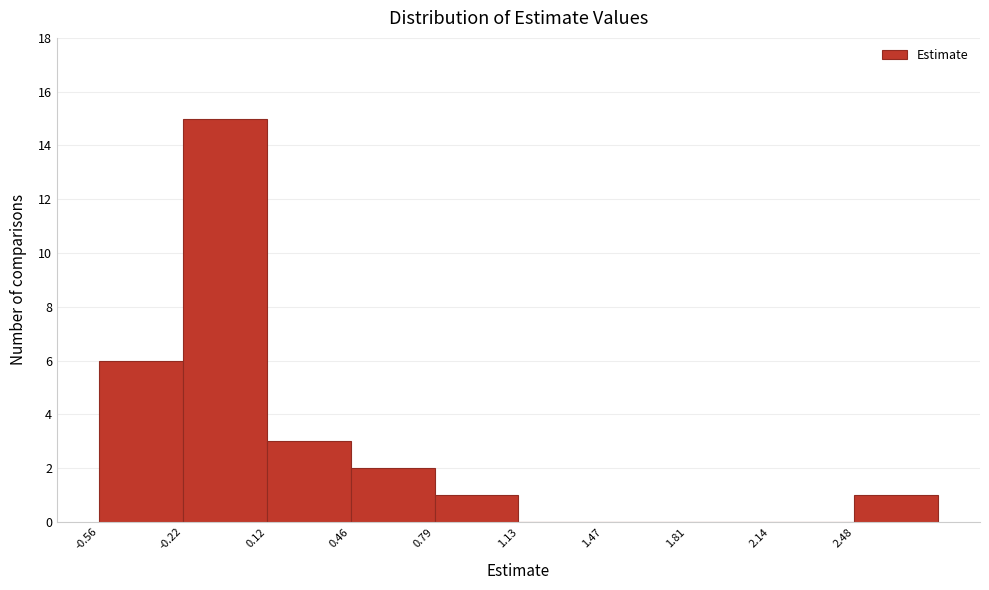

Reading left to right, list every bar in this chart as the range it spans on the x-axis followed by its height. Neither the bar edges nor the heights are printed on the chart, so give them approximately, as read against the axes.

-0.55 to -0.20: 6
-0.20 to 0.10: 15
0.10 to 0.45: 3
0.45 to 0.80: 2
0.80 to 1.15: 1
1.15 to 1.45: 0
1.45 to 1.80: 0
1.80 to 2.15: 0
2.15 to 2.50: 0
2.50 to 2.80: 1